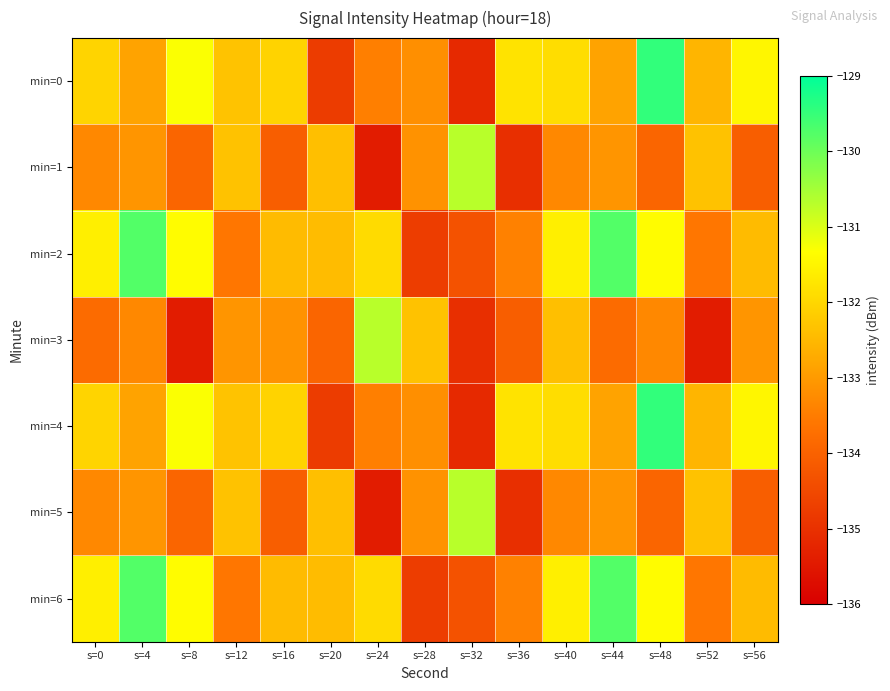

Between s=12 and s=20, which series saw the biggest shift?

min=0